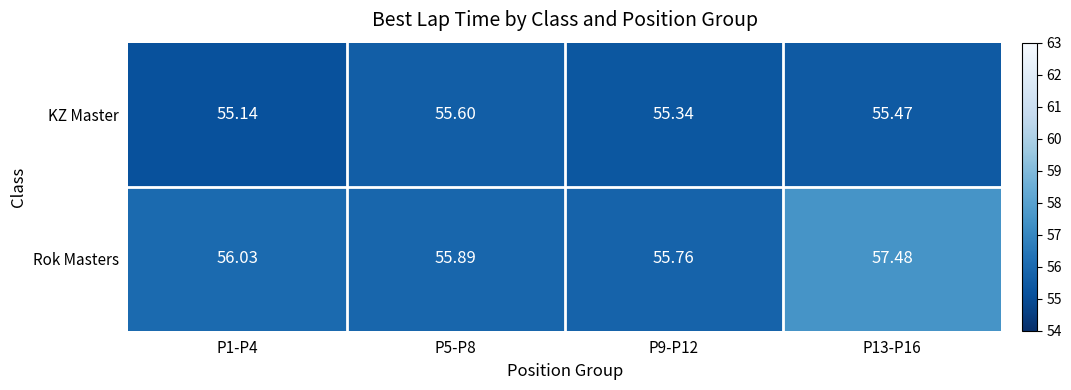

Which series changed the most between P5-P8 and P9-P12?

KZ Master